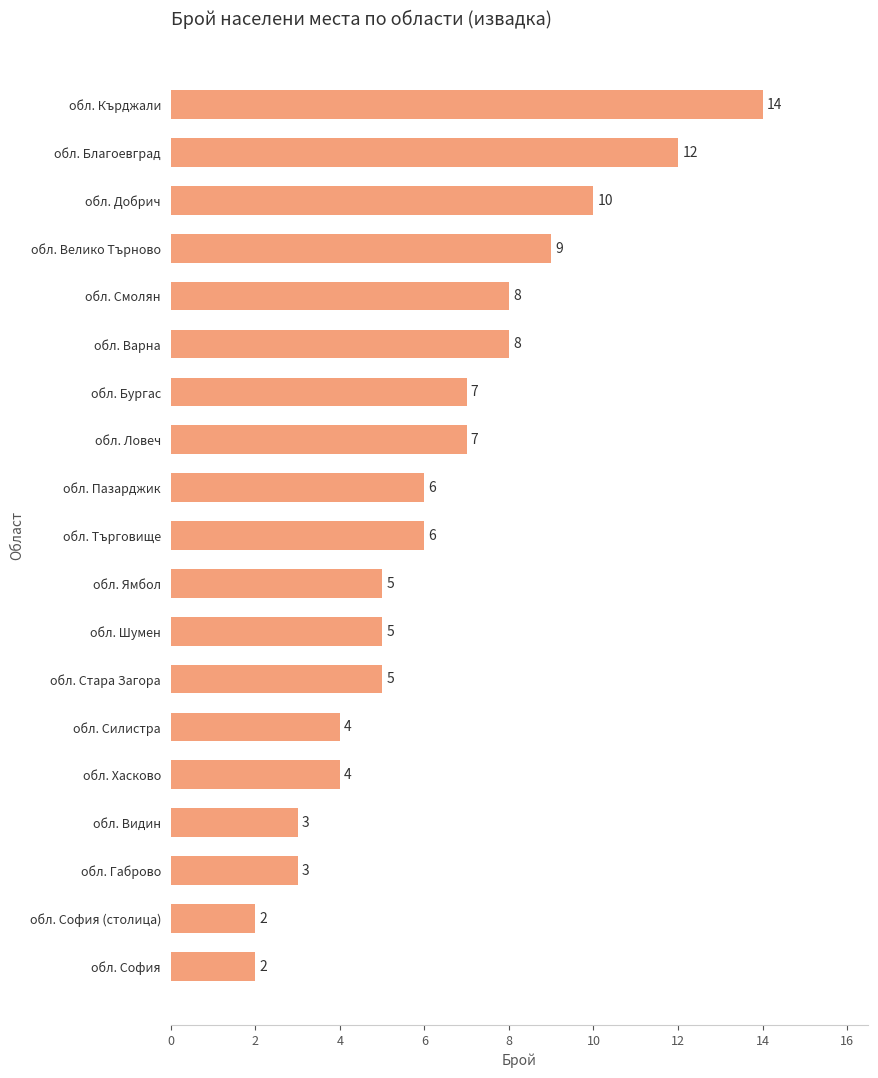

Reading top to bottom, what are all the values shown in this chart?

обл. Кърджали=14	обл. Благоевград=12	обл. Добрич=10	обл. Велико Търново=9	обл. Смолян=8	обл. Варна=8	обл. Бургас=7	обл. Ловеч=7	обл. Пазарджик=6	обл. Търговище=6	обл. Ямбол=5	обл. Шумен=5	обл. Стара Загора=5	обл. Силистра=4	обл. Хасково=4	обл. Видин=3	обл. Габрово=3	обл. София (столица)=2	обл. София=2